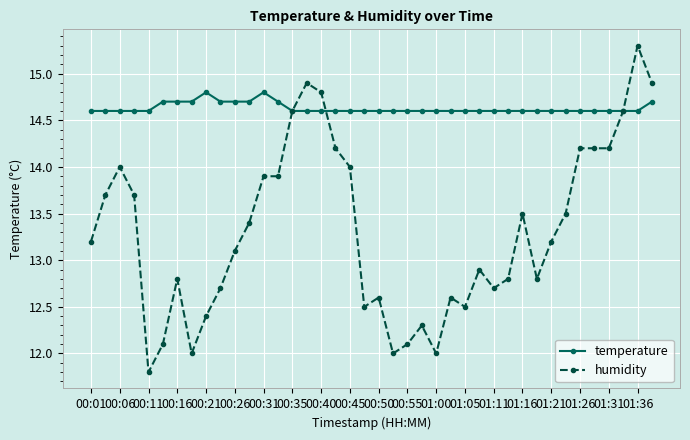

What is the smallest value displayed?

11.8